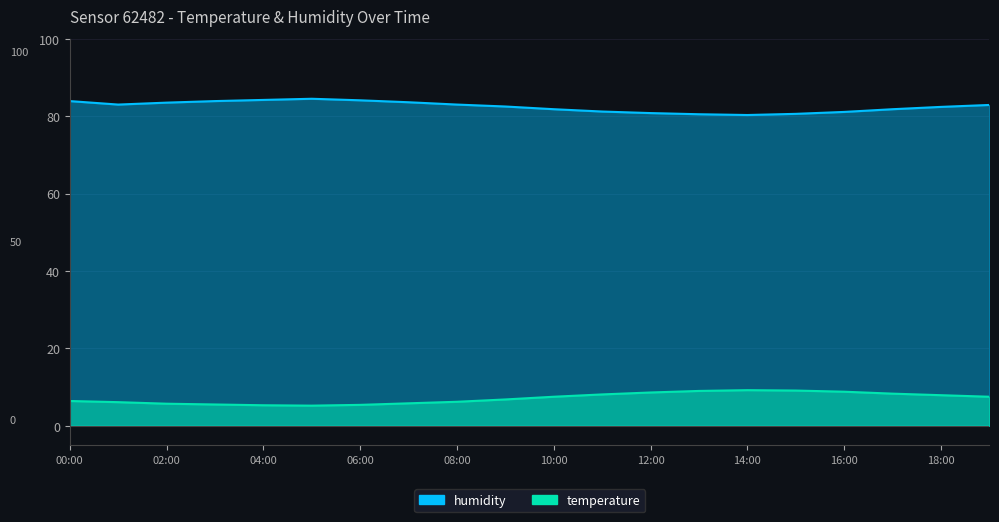

True or false: temperature has more than 2 interior local peaks.

False